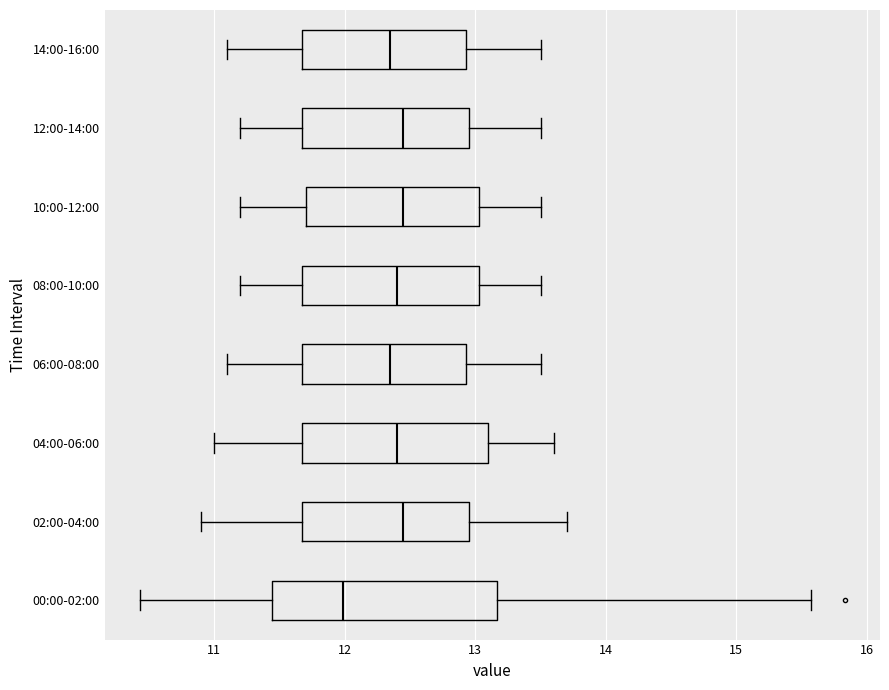

Where is the left edge of the box for 12:00-14:00 on the x-axis? The values are not printed on the chart, so give them approximately, as read against the axis.

11.7